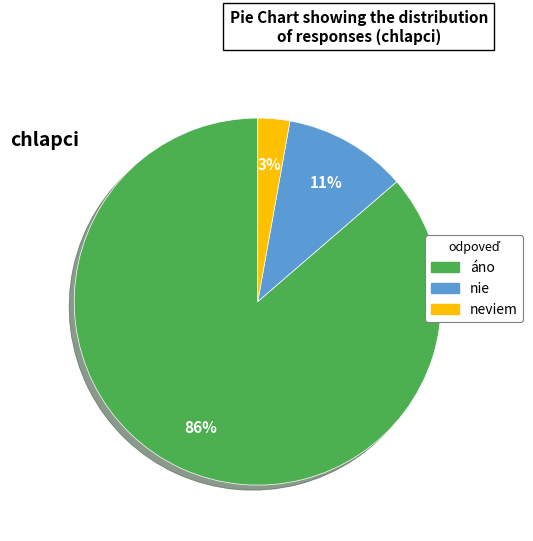

To the nearest percent, what is the difference between the nie and neviem slice percentages?

8%